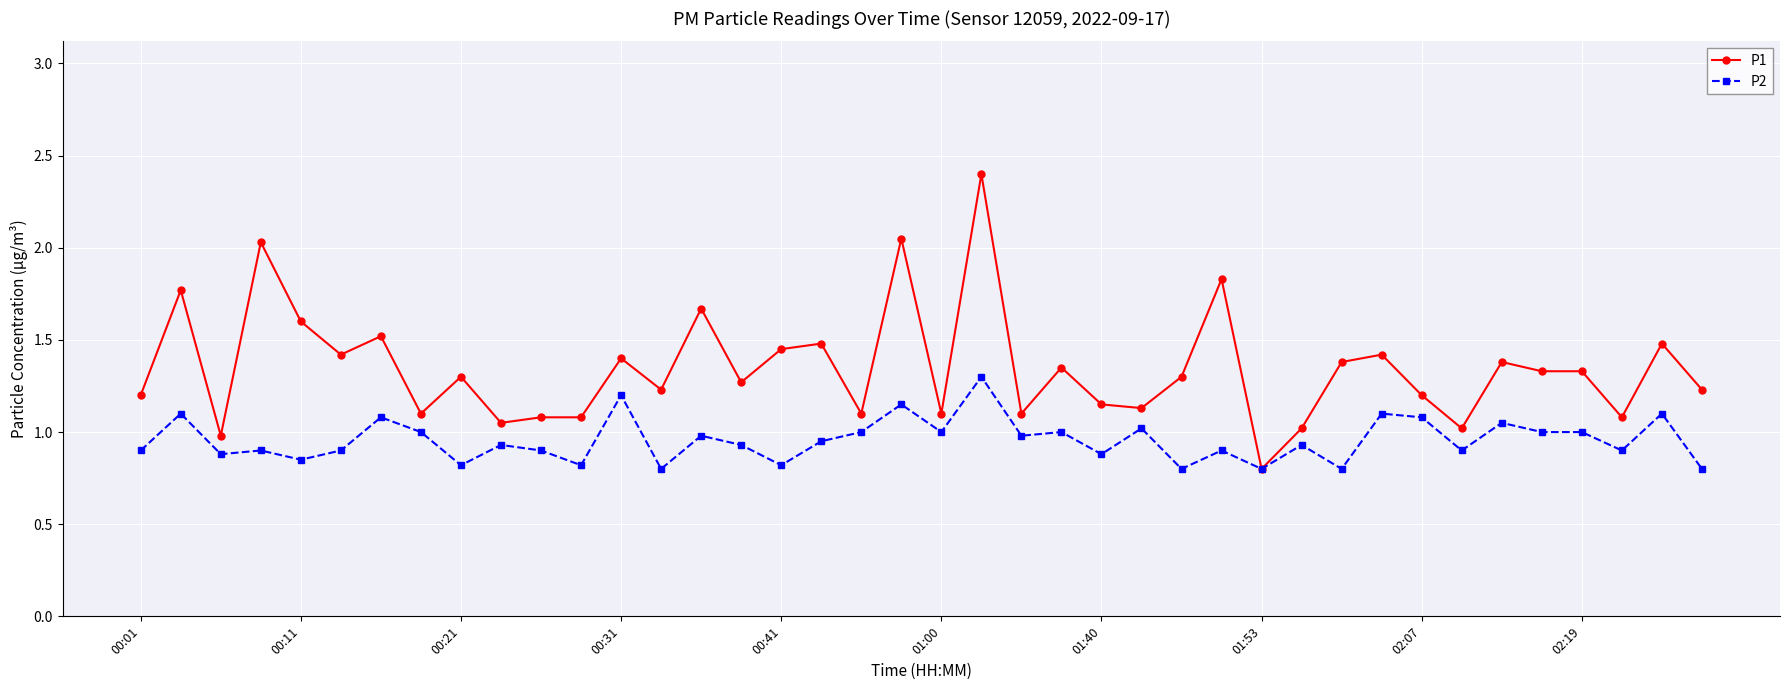

Rank the series by their average value, from lowest to highest.

P2, P1